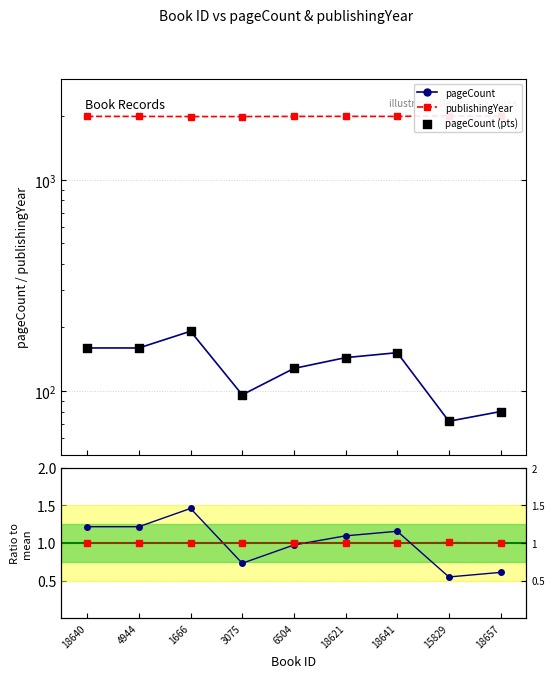

At which category is the sum across all series the highest?

1666